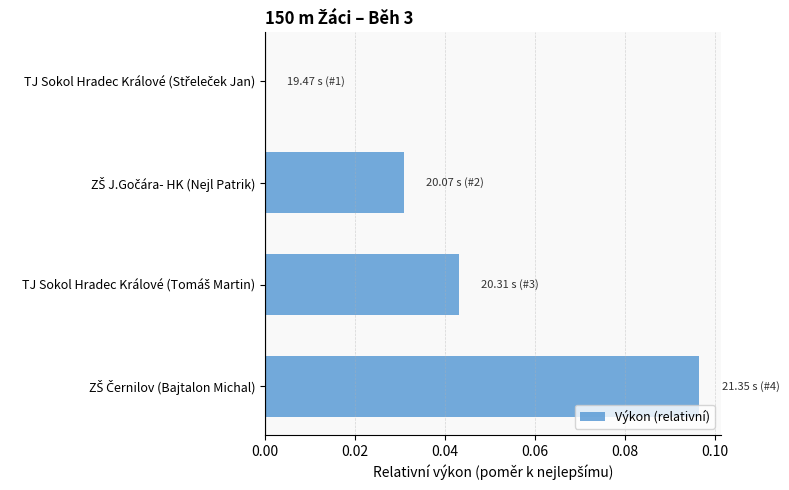

How many data points does each series have?

4